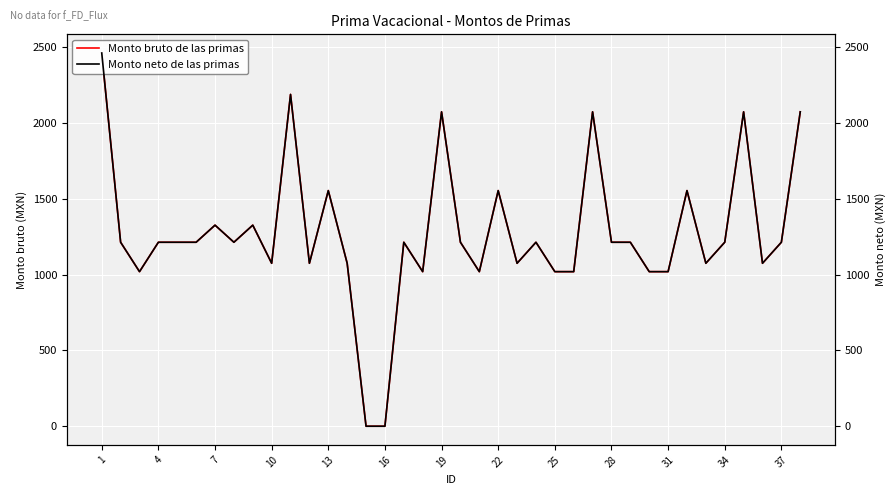

True or false: Monto bruto de las primas and Monto neto de las primas intersect in this chart.

False